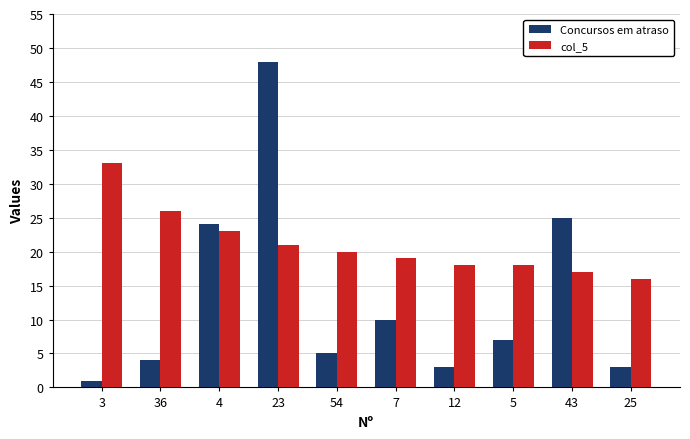

Where is col_5 nearest to the value 24?

4